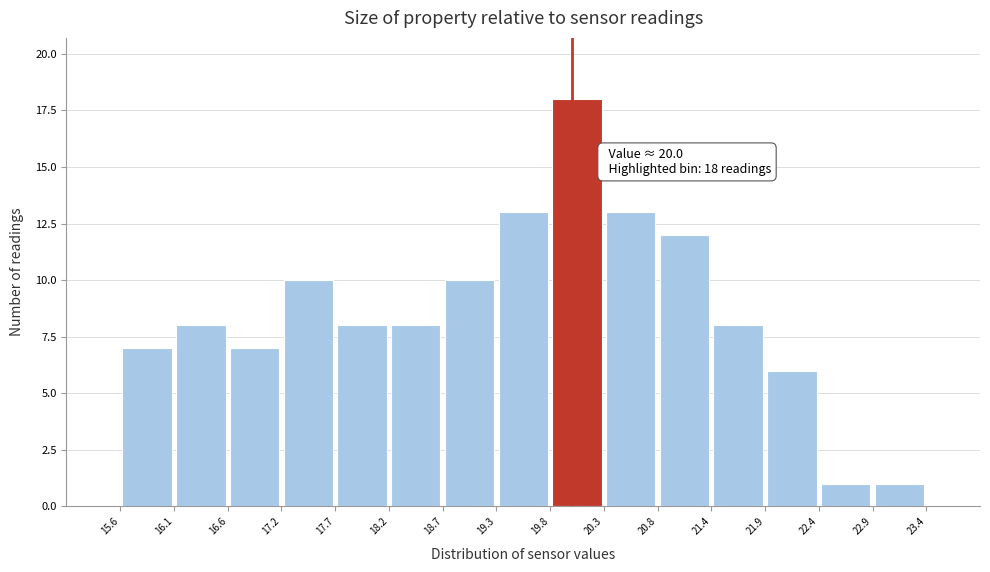

Which range on the x-axis has the tallest bar?

19.8 to 20.3